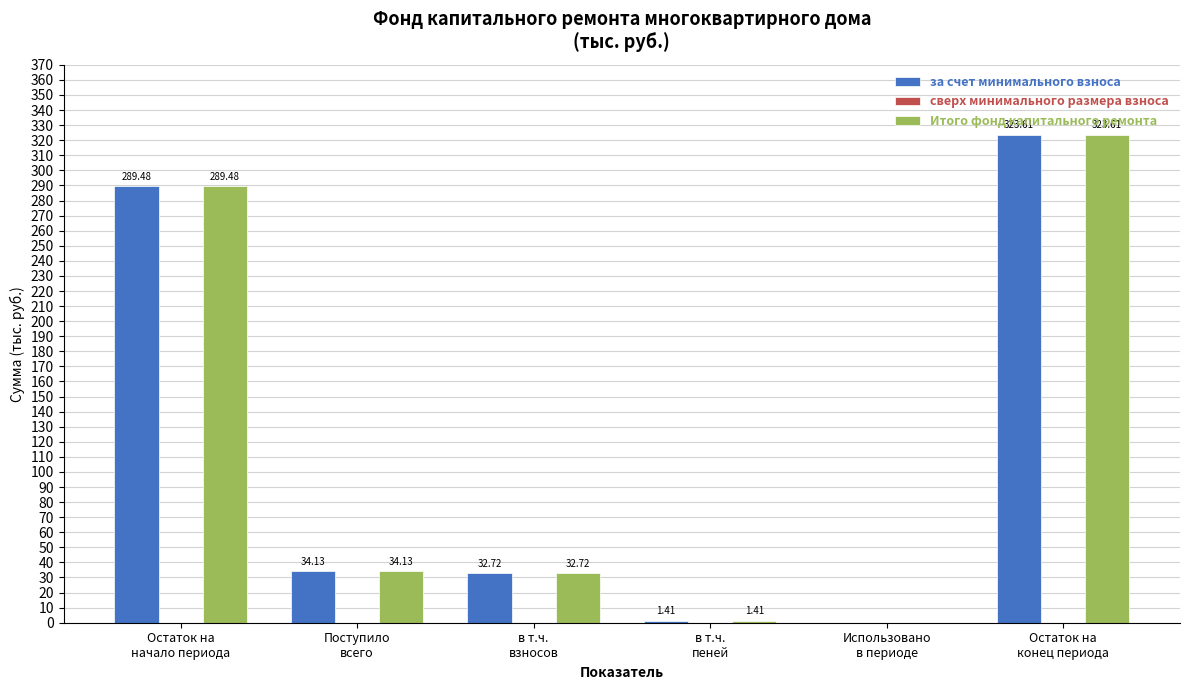

How many values in за счет минимального взноса are above zero?

5